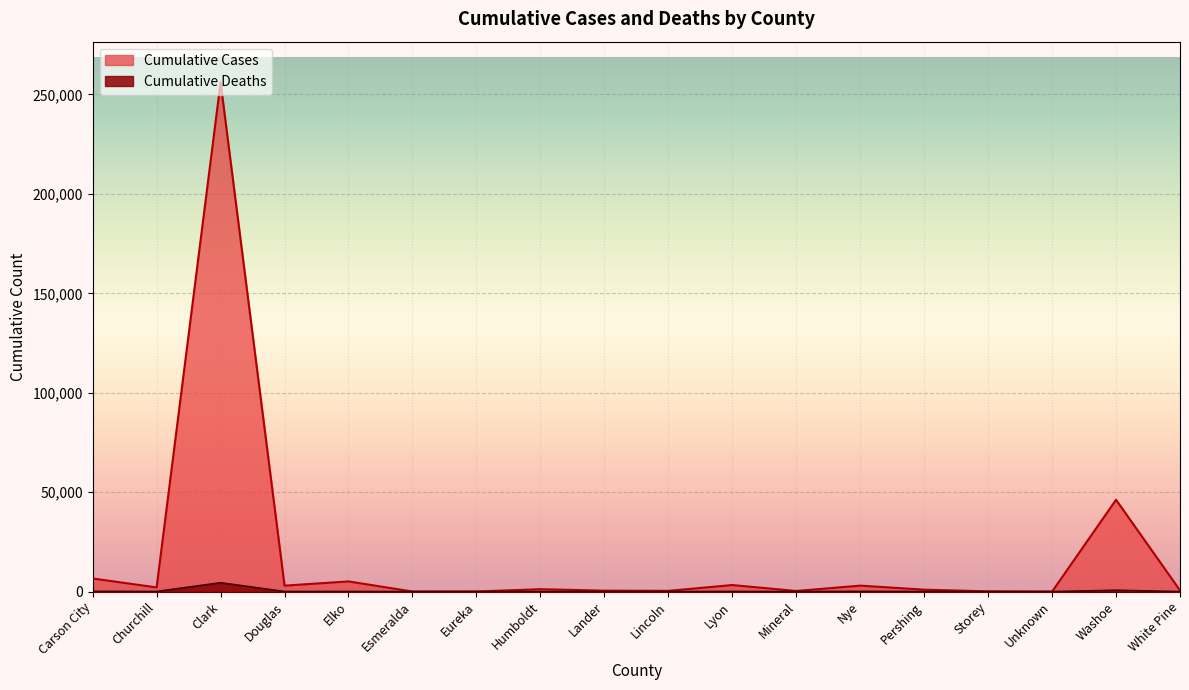

The Cumulative Deaths series shows 124 at Carson City. True or false?

True